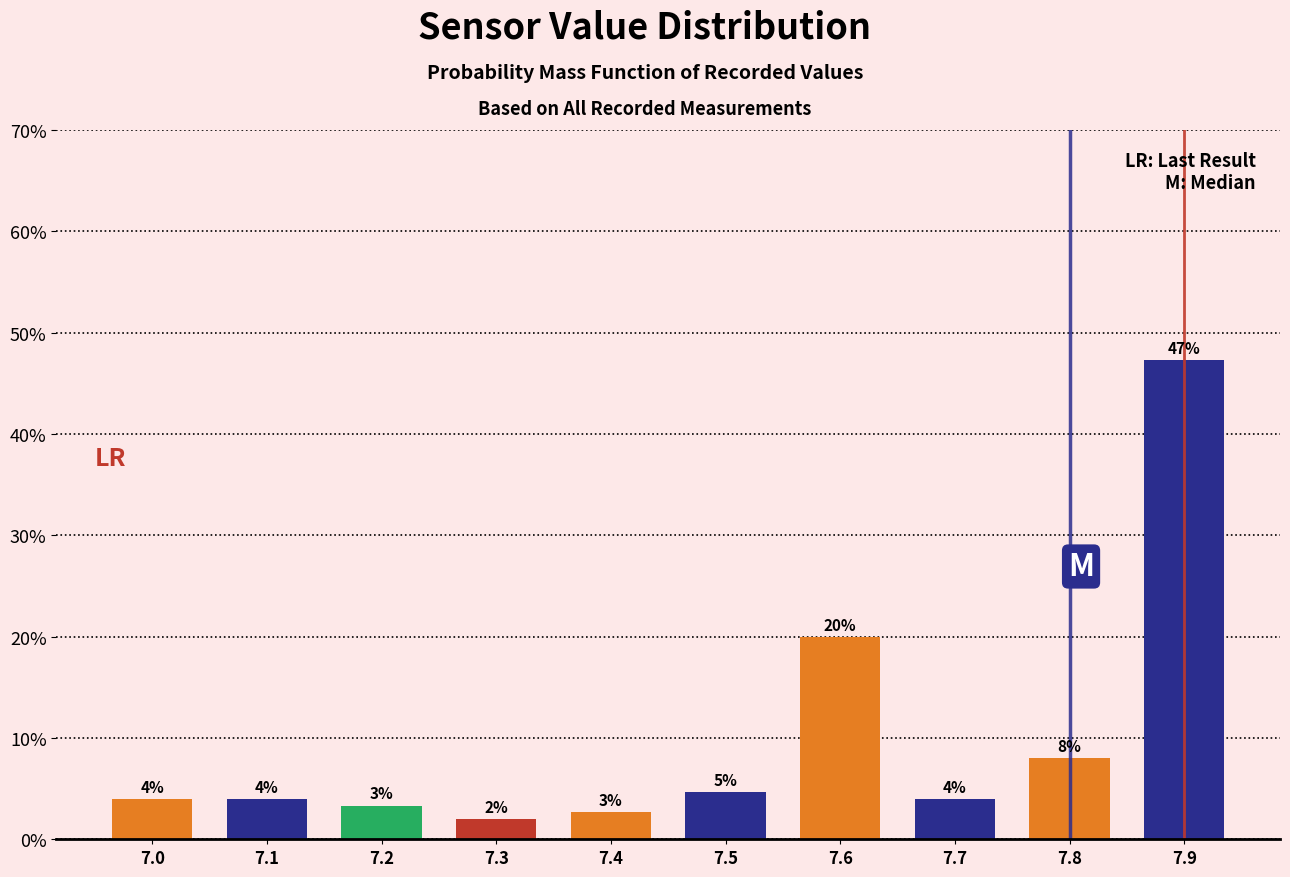

Between 7.6 and 7.4, which is larger?

7.6